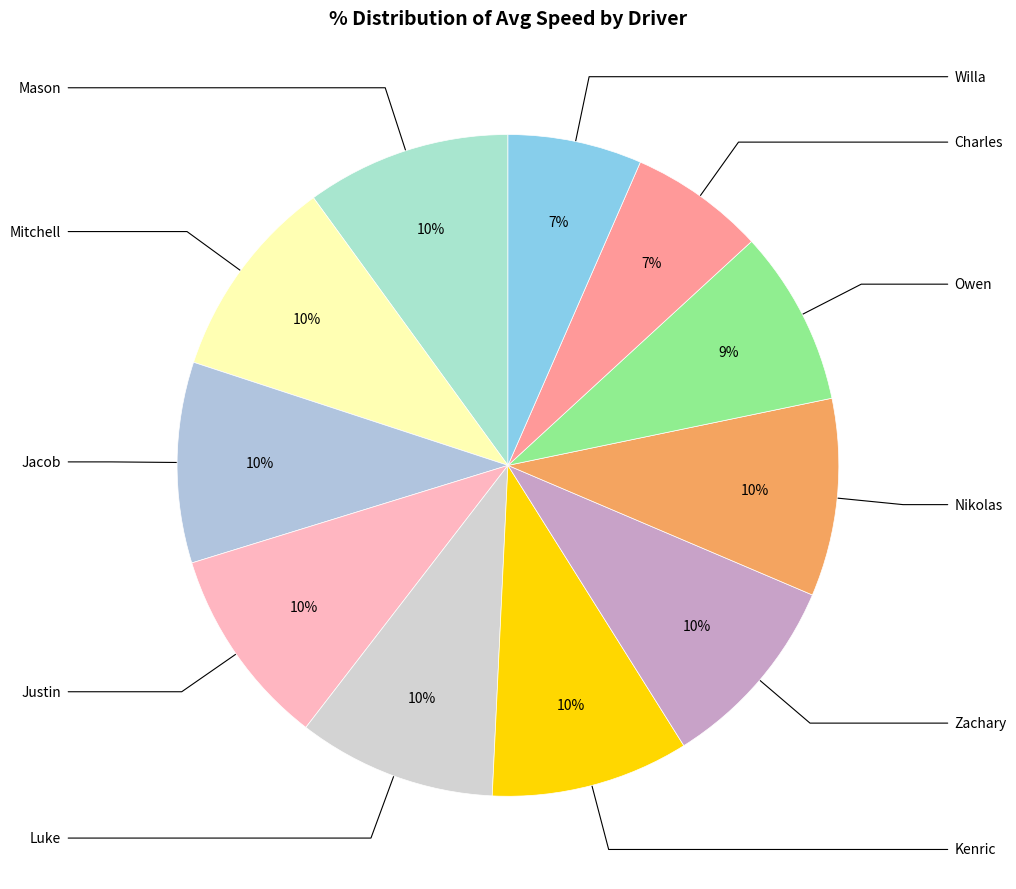

How many slices are in this pie chart?

11